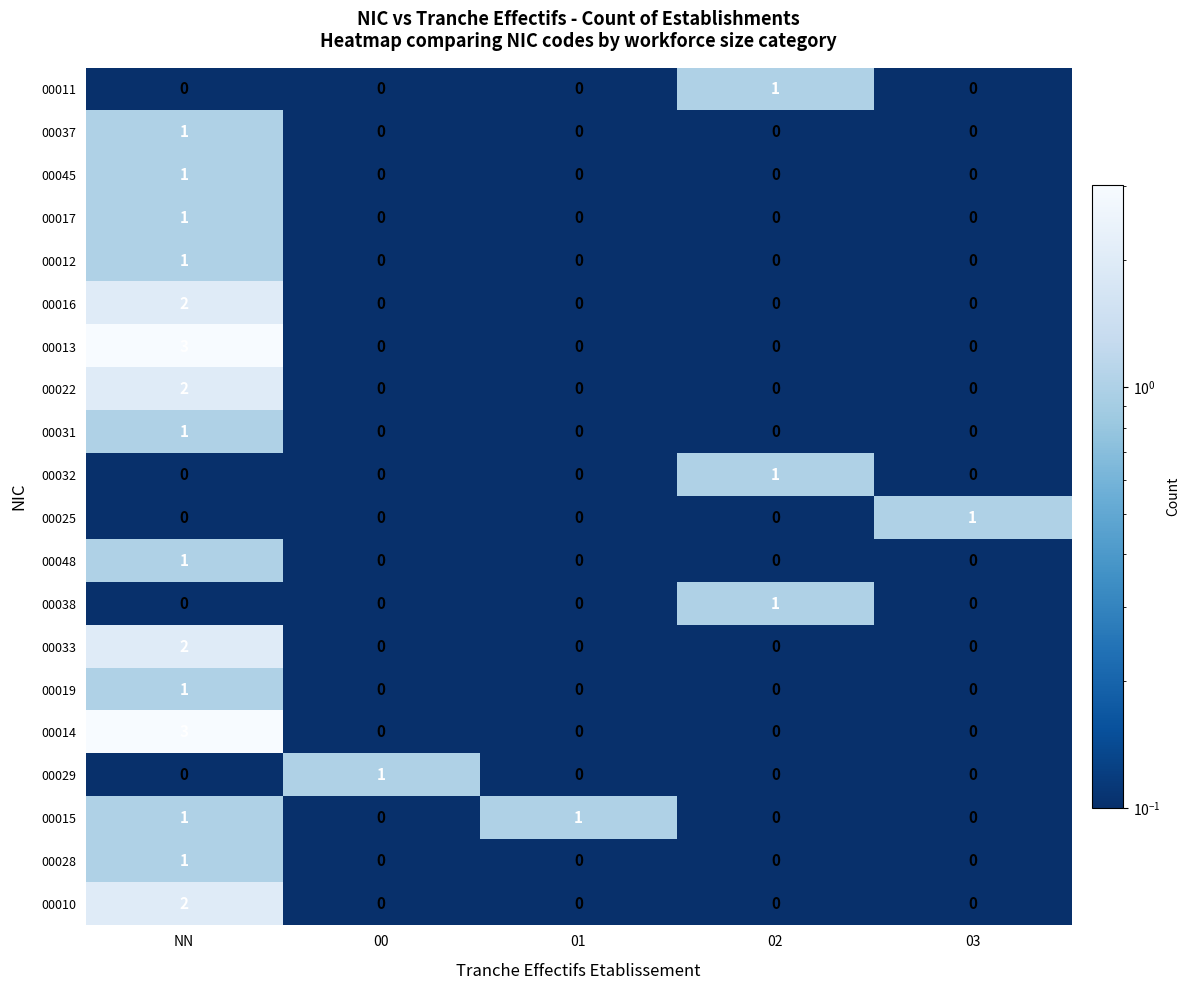

True or false: 00029 has a value of 1 at 03.

False